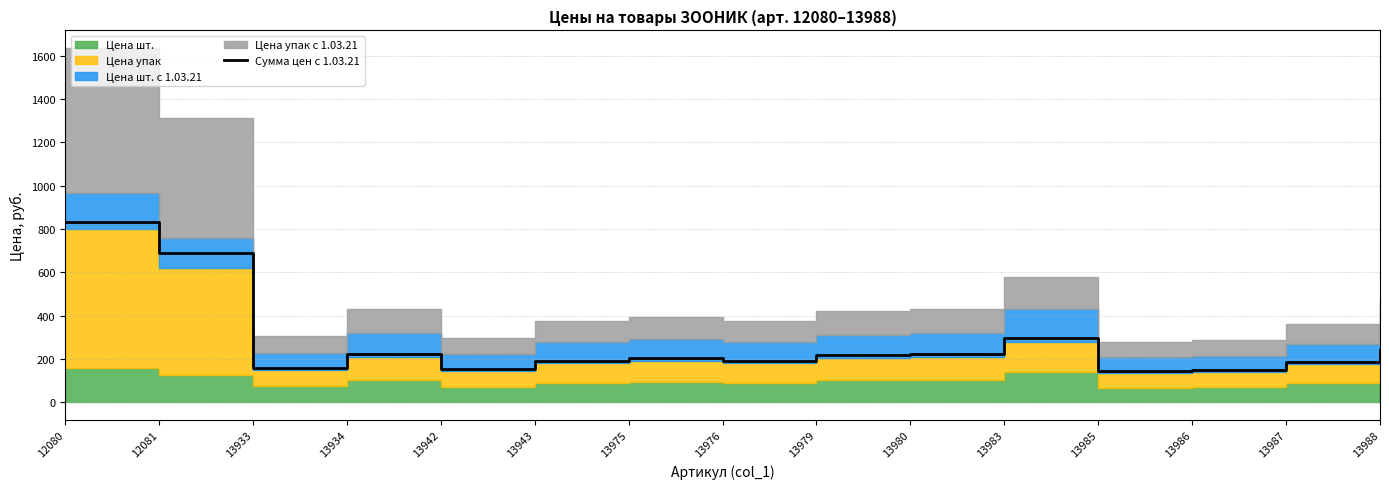

What is the difference between the maximum and minimum values?

688.9